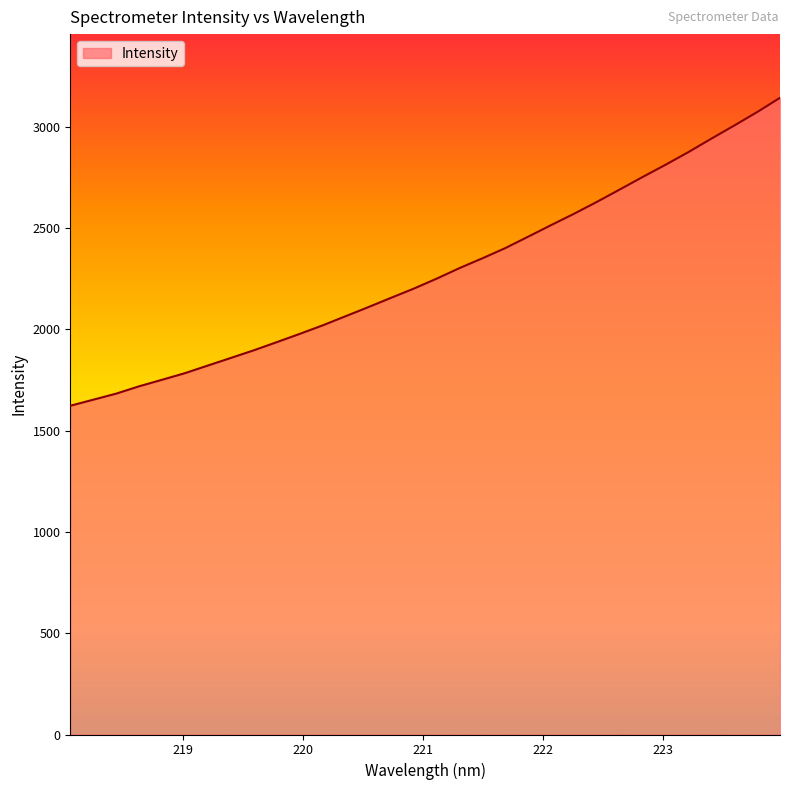

What is the difference between the maximum and minimum values?

1519.8